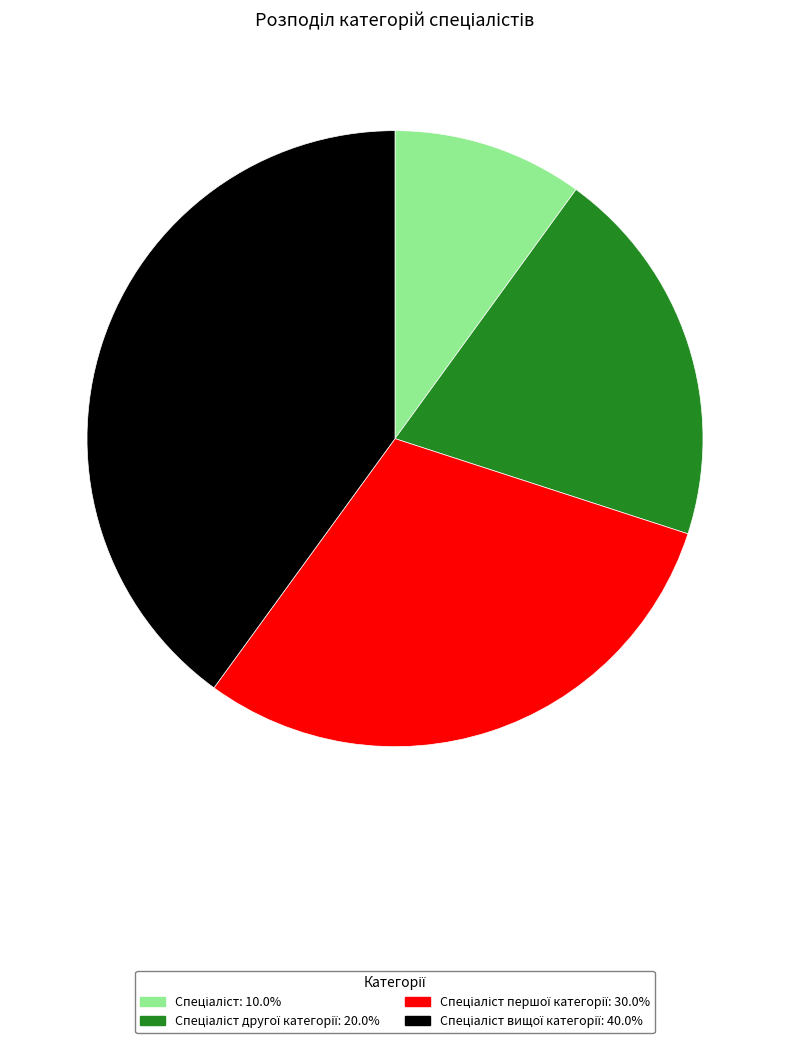

Rank the categories by value from lowest to highest.

Спеціаліст, Спеціаліст другої категорії, Спеціаліст першої категорії, Спеціаліст вищої категорії